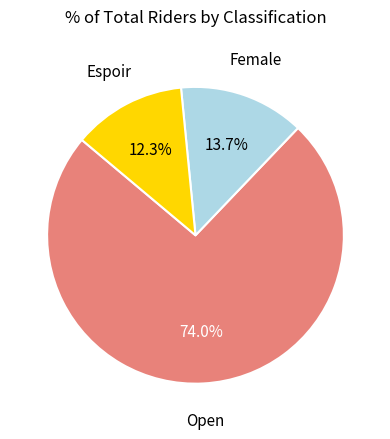

Is there a majority slice in this chart?

Yes